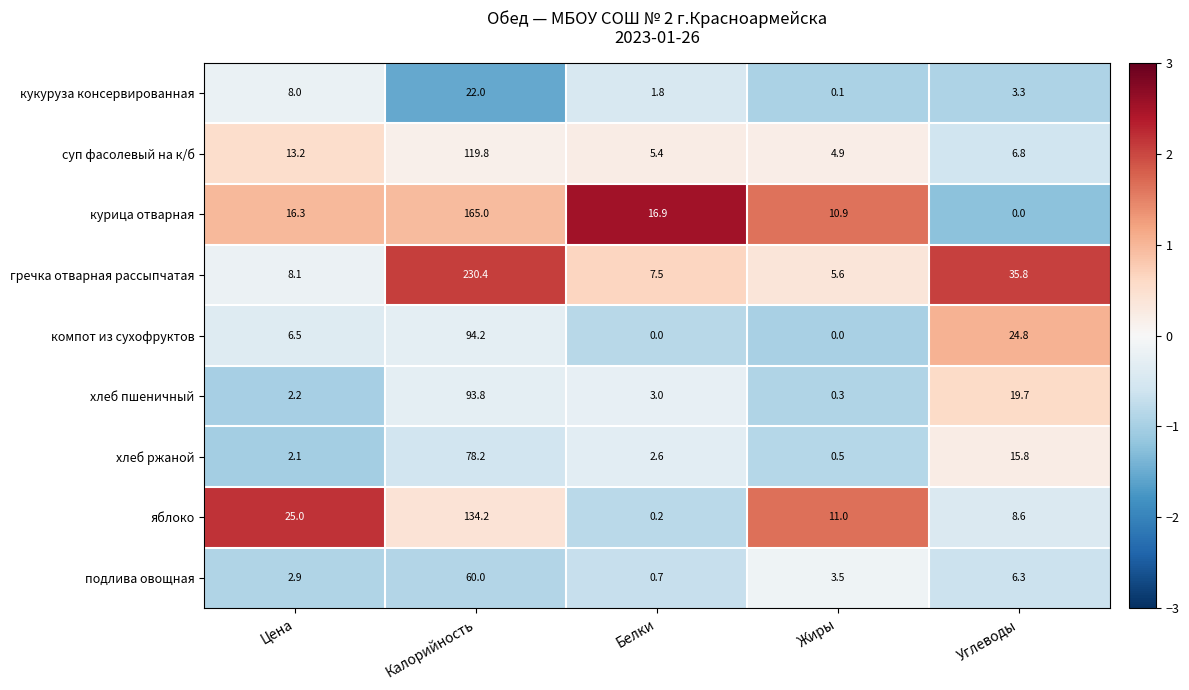

List the series in order of their peak value, lowest first.

кукуруза консервированная, подлива овощная, хлеб ржаной, хлеб пшеничный, компот из сухофруктов, суп фасолевый на к/б, яблоко, курица отварная, гречка отварная рассыпчатая